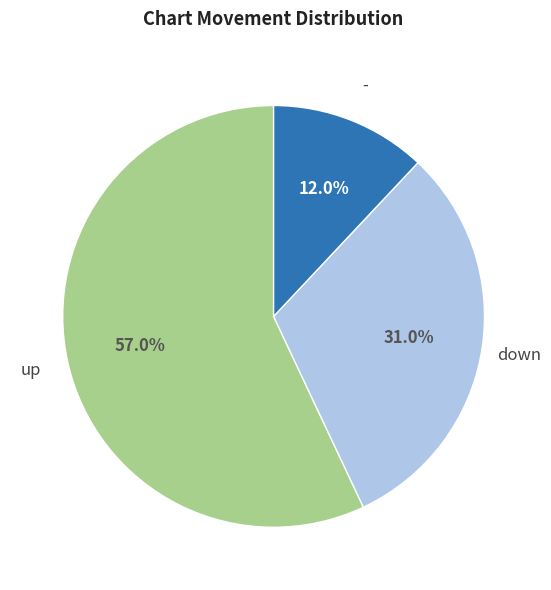

True or false: up accounts for 49% of the total.

False